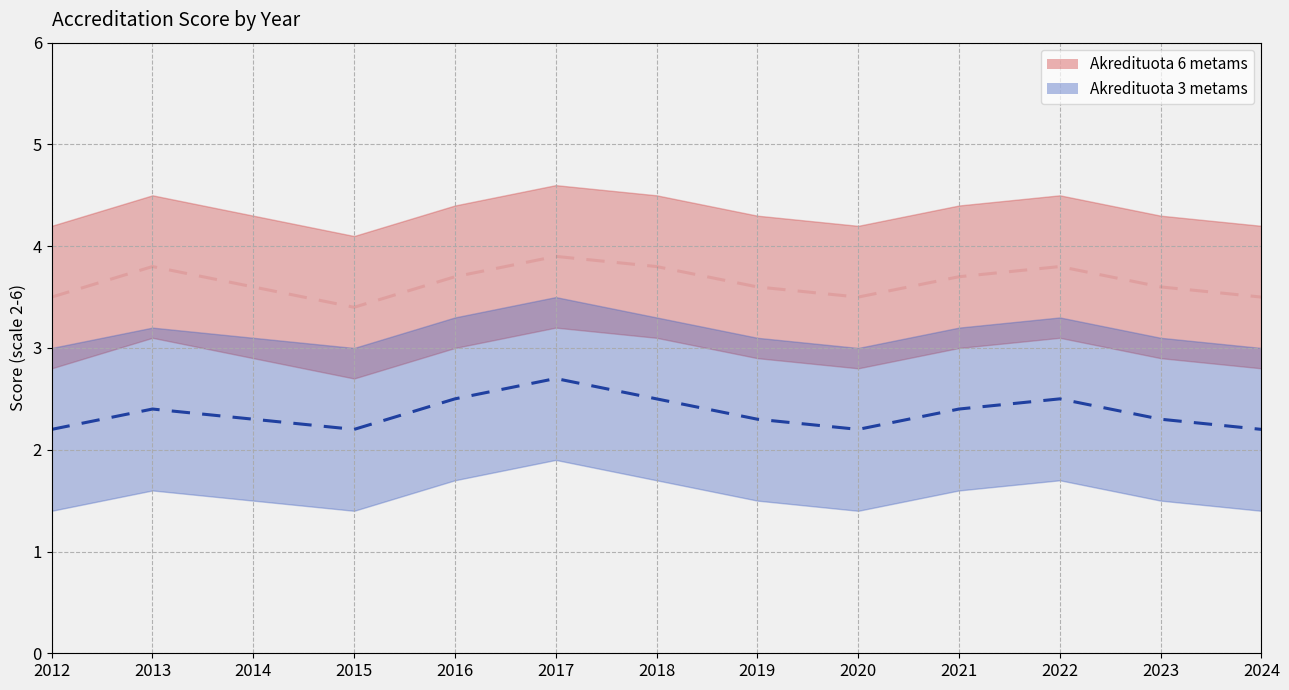

Where is Akredituota 3 metams (mean) nearest to the value 2?

2012